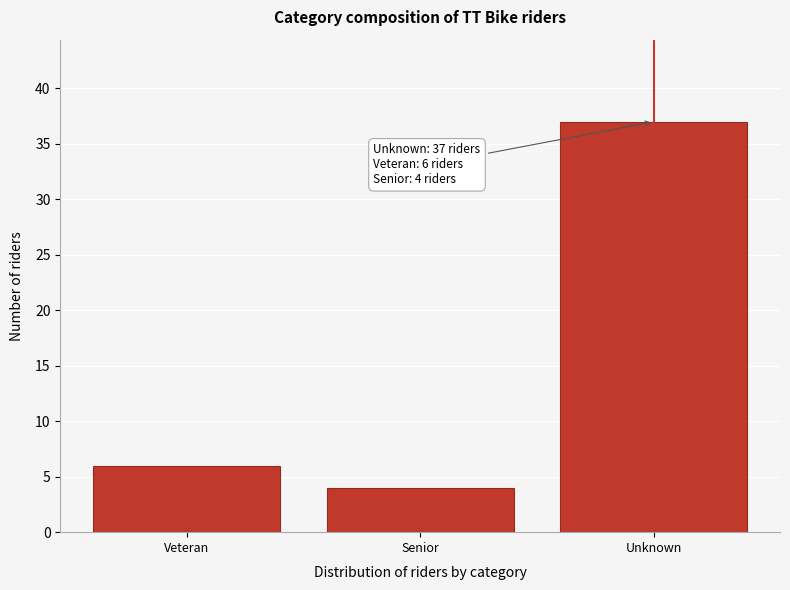

Reading left to right, transcribe all the data shown in this chart.

Veteran=6	Senior=4	Unknown=37